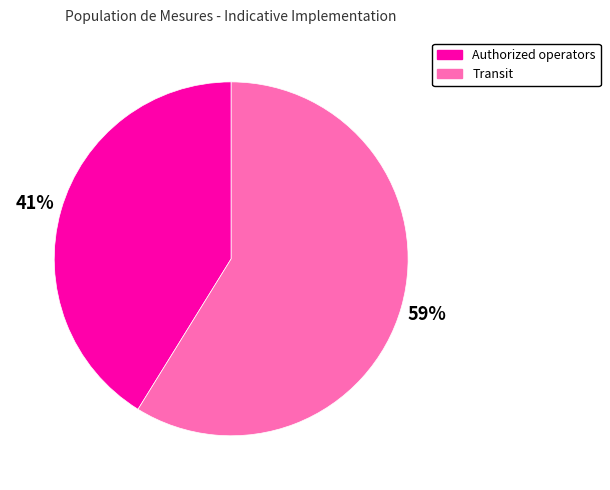

Is it true that Authorized operators is 41% of the pie?

True